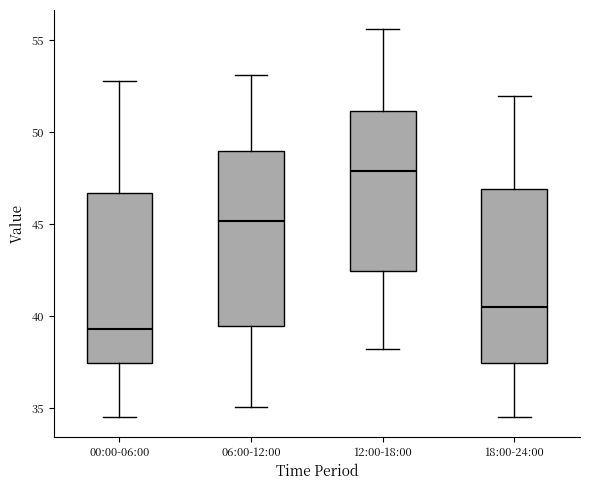

Reading left to right, read every box against the y-axis: the position of its median line, the range the box covers, and the ends of its whiskers. The values are not printed on the chart, so give them approximately, as read against the axis.

00:00-06:00: median 39.5, box 37.5 to 46.5, whiskers 34.5 to 53.0
06:00-12:00: median 45.0, box 39.5 to 49.0, whiskers 35.0 to 53.0
12:00-18:00: median 48.0, box 42.5 to 51.0, whiskers 38.0 to 55.5
18:00-24:00: median 40.5, box 37.5 to 47.0, whiskers 34.5 to 52.0